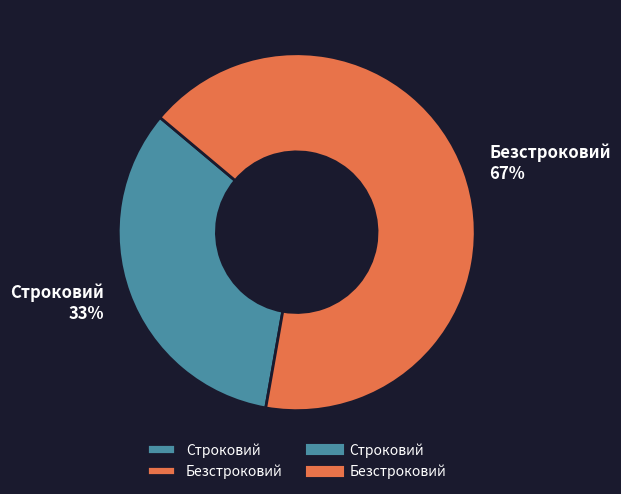

Is the sum of Строковий and Безстроковий greater than half?

Yes